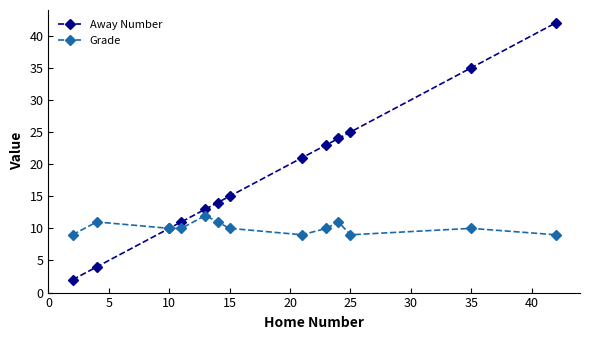

List the series in order of their overall mean, lowest first.

Grade, Away Number